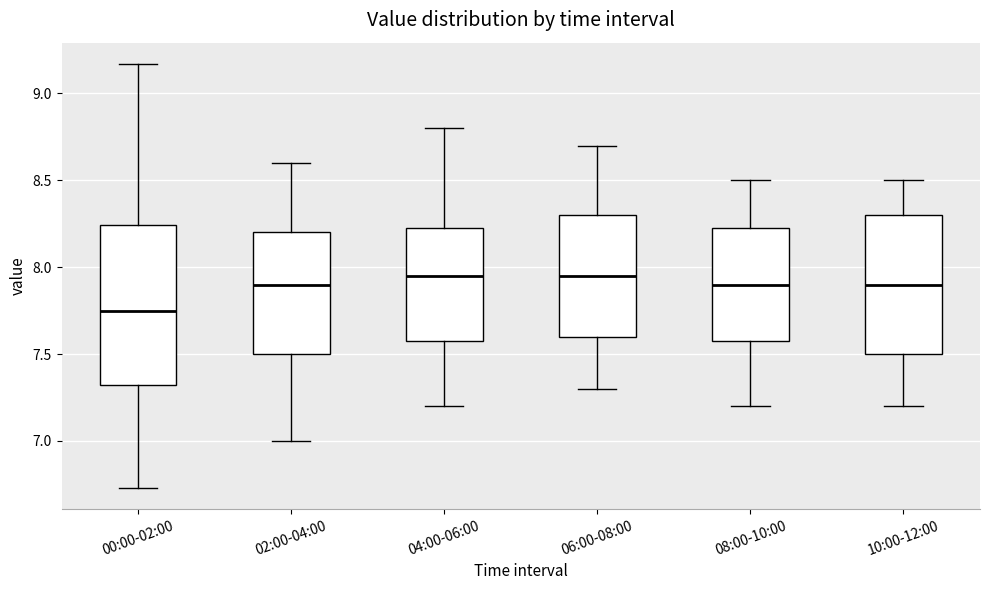

Reading left to right, read every box against the y-axis: the position of its median line, the range the box covers, and the ends of its whiskers. The values are not printed on the chart, so give them approximately, as read against the axis.

00:00-02:00: median 7.75, box 7.30 to 8.25, whiskers 6.75 to 9.15
02:00-04:00: median 7.90, box 7.50 to 8.20, whiskers 7.00 to 8.60
04:00-06:00: median 7.95, box 7.60 to 8.25, whiskers 7.20 to 8.80
06:00-08:00: median 7.95, box 7.60 to 8.30, whiskers 7.30 to 8.70
08:00-10:00: median 7.90, box 7.60 to 8.25, whiskers 7.20 to 8.50
10:00-12:00: median 7.90, box 7.50 to 8.30, whiskers 7.20 to 8.50